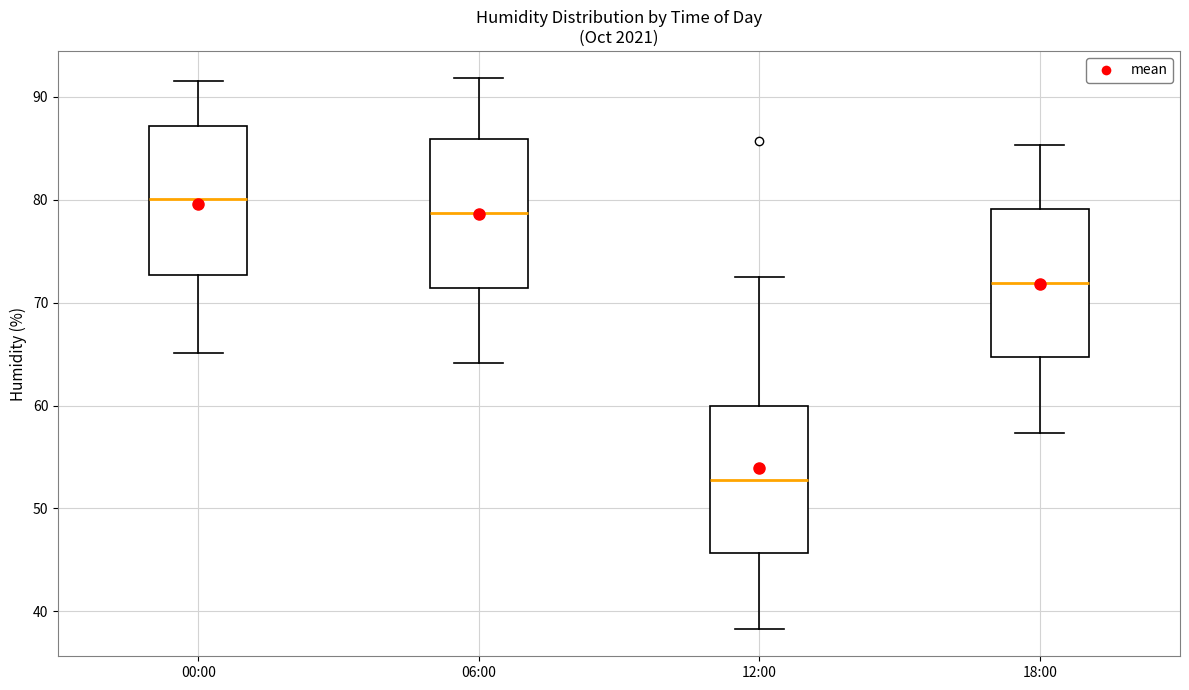

Which box has the lowest median line?

12:00